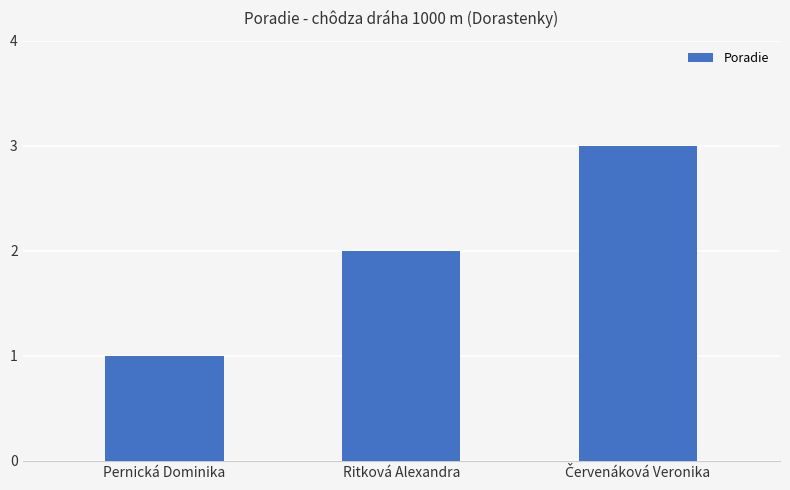

What is the maximum value shown in the chart?

3